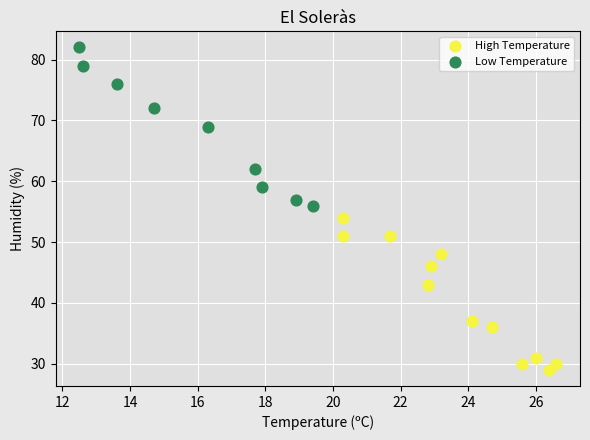

Which series contains the lowest Y value?

High Temperature